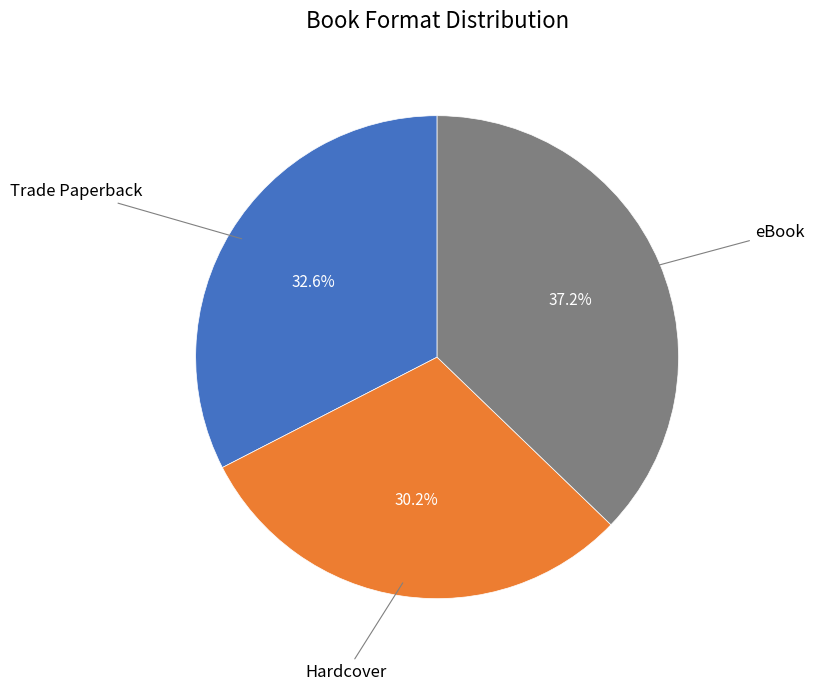

Is there a majority slice in this chart?

No